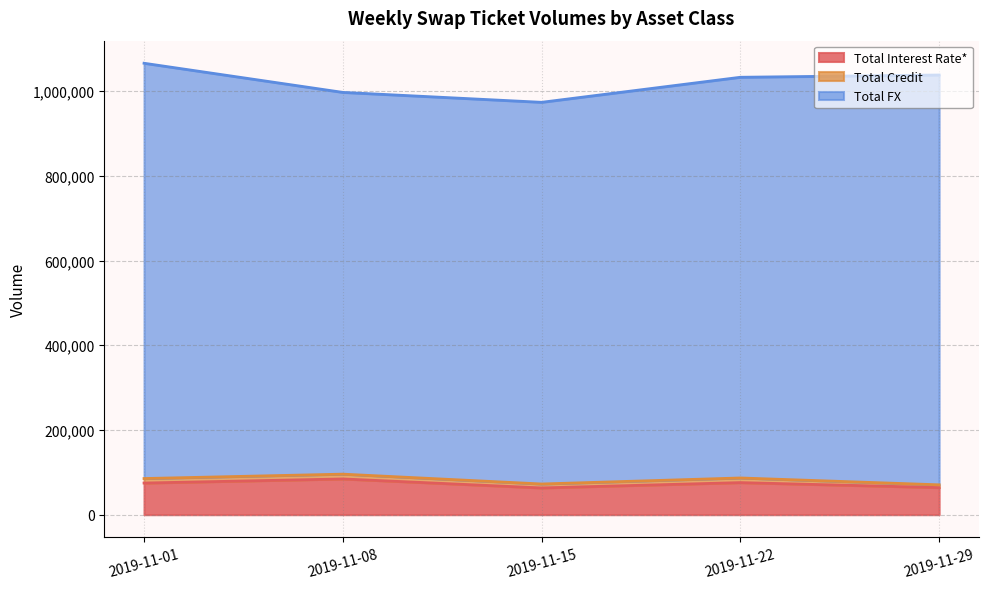

What is the sum of all Total Interest Rate* values?

361902